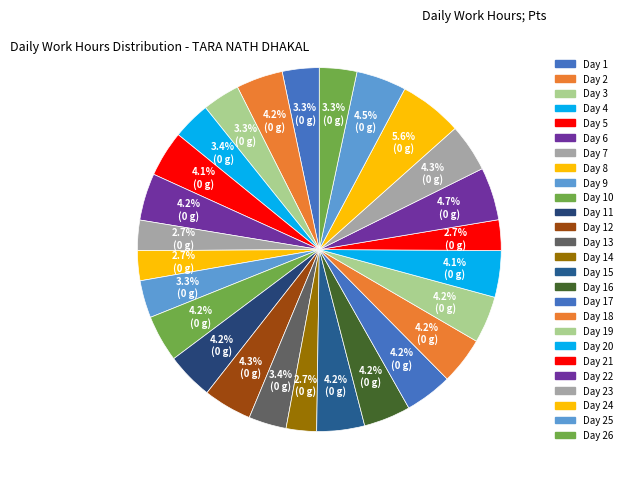

How many slices are in this pie chart?

26